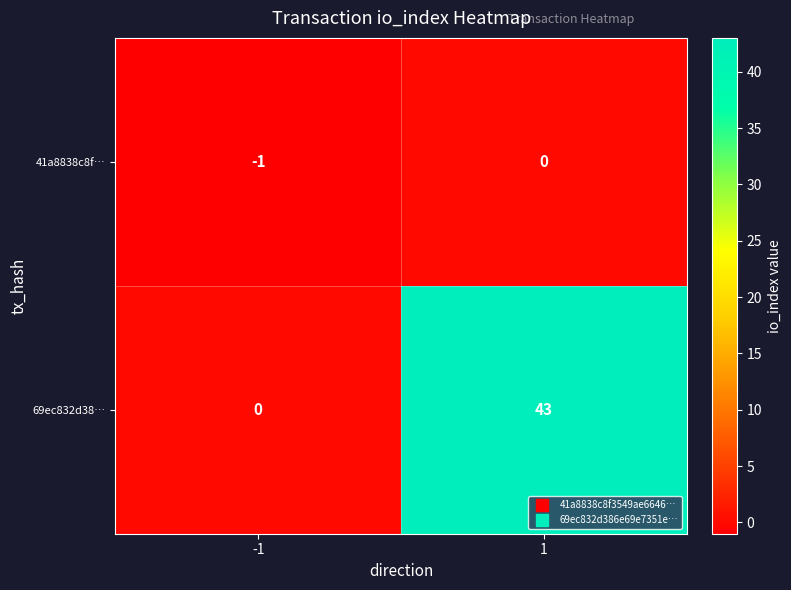

Reading right to left, transcribe all the data shown in this chart.

41a8838c8f…: 1=0	-1=-1
69ec832d38…: 1=43	-1=0